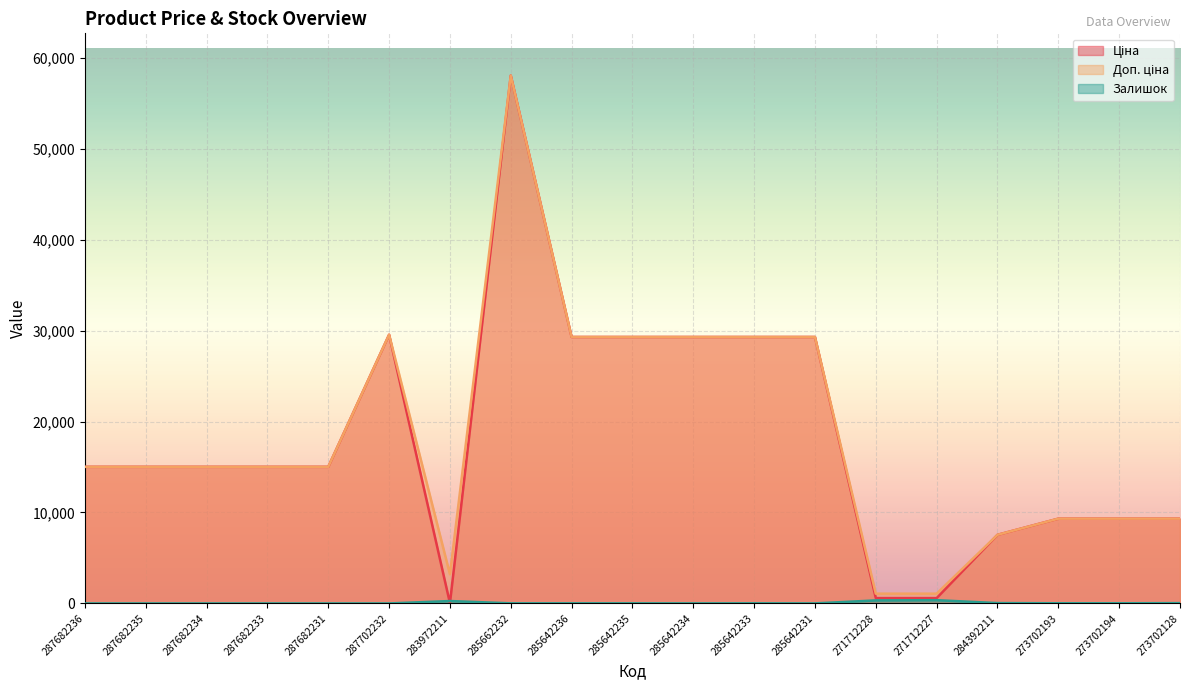

Reading left to right, extract all data points from this chart.

Ціна: 15019.2	15019.2	15019.2	15019.2	15019.2	29548.9	32.0	58037.0	29294.9	29294.9	29294.9	29294.9	29294.9	586.0	586.0	7545.9	9321.4	9321.4	9321.4
Доп. ціна: 15019.2	15019.2	15019.2	15019.2	15019.2	29548.9	3205.0	58037.0	29294.9	29294.9	29294.9	29294.9	29294.9	1074.5	1074.5	7545.9	9321.4	9321.4	9321.4
Залишок: 0.0	0.0	0.0	0.0	0.0	0.0	264.0	12.0	12.0	11.0	5.0	13.0	4.0	333.0	359.0	39.0	19.0	18.0	34.0